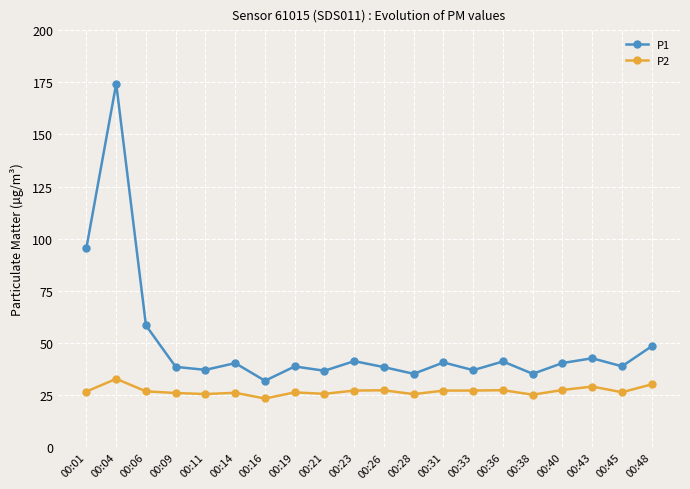

Where is P1 nearest to the value 103?

00:01